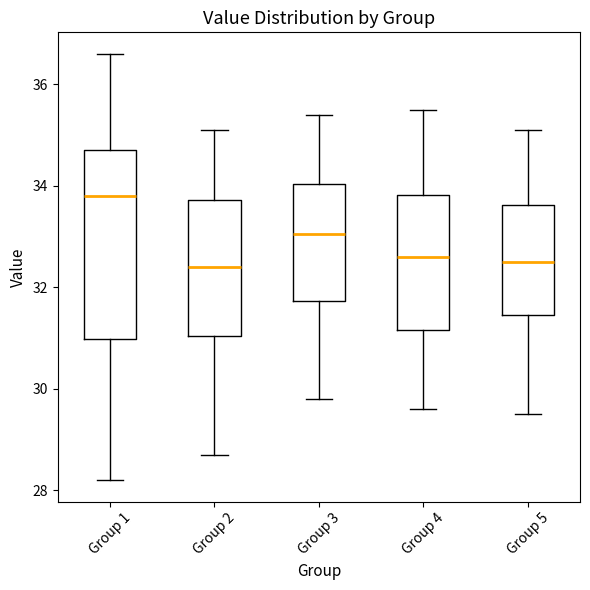

Reading left to right, read every box against the y-axis: the position of its median line, the range the box covers, and the ends of its whiskers. The values are not printed on the chart, so give them approximately, as read against the axis.

Group 1: median 33.8, box 31.0 to 34.8, whiskers 28.2 to 36.6
Group 2: median 32.4, box 31.0 to 33.8, whiskers 28.8 to 35.2
Group 3: median 33.0, box 31.8 to 34.0, whiskers 29.8 to 35.4
Group 4: median 32.6, box 31.2 to 33.8, whiskers 29.6 to 35.6
Group 5: median 32.6, box 31.4 to 33.6, whiskers 29.6 to 35.2